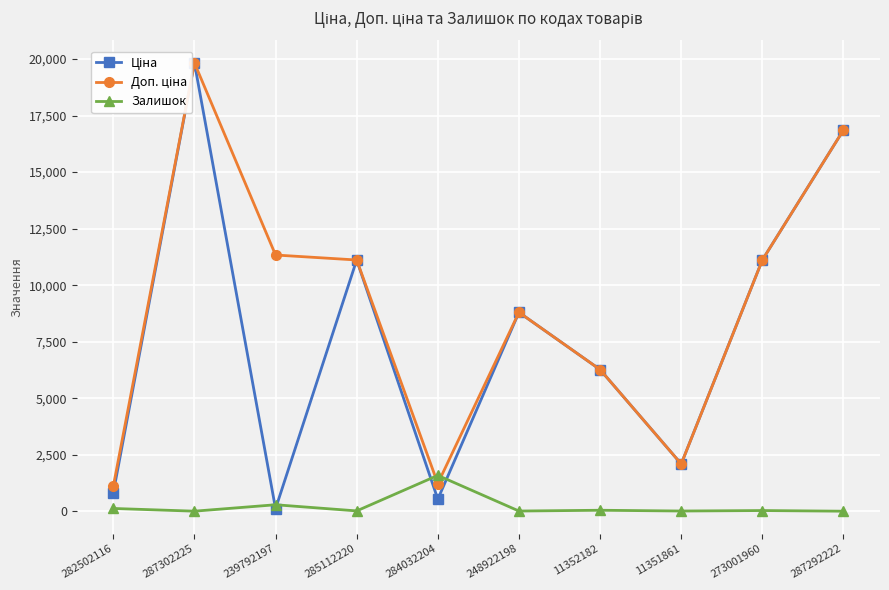

How many values in the Залишок series are below 33?

5